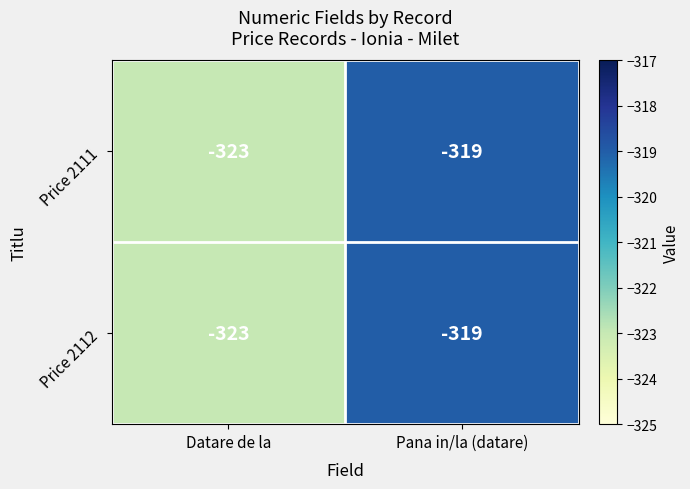

Reading right to left, list all the values displayed in this chart.

Price 2111: Pana in/la (datare)=-319	Datare de la=-323
Price 2112: Pana in/la (datare)=-319	Datare de la=-323